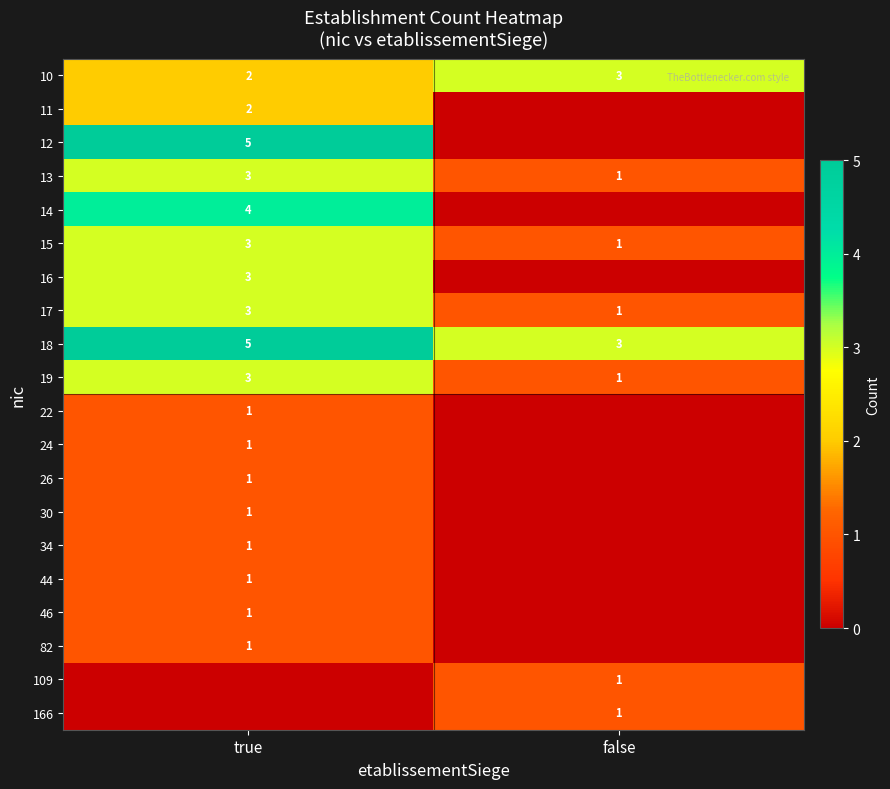

True or false: 10 has a value of 3 at true.

False